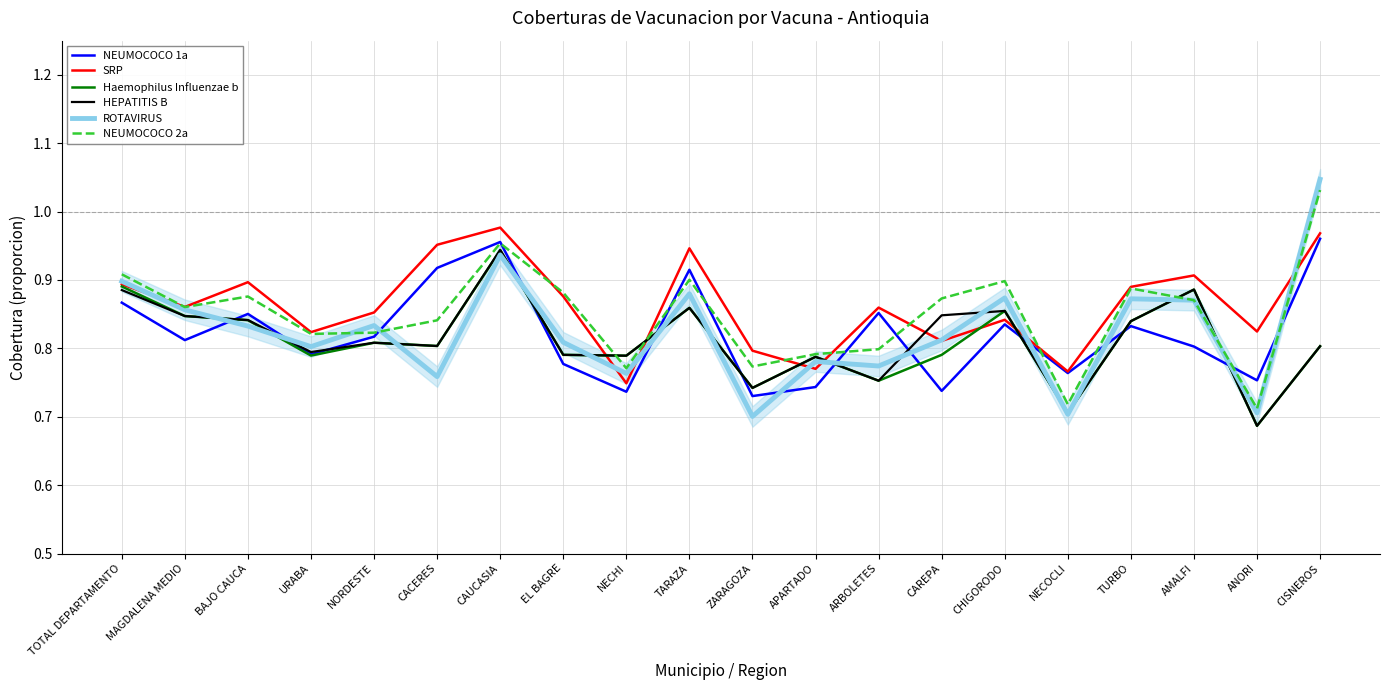

Rank the categories by SRP value from highest to lowest.

CAUCASIA, CISNEROS, CACERES, TARAZA, AMALFI, BAJO CAUCA, TOTAL DEPARTAMENTO, TURBO, EL BAGRE, MAGDALENA MEDIO, ARBOLETES, NORDESTE, CHIGORODO, ANORI, URABA, CAREPA, ZARAGOZA, APARTADO, NECOCLI, NECHI